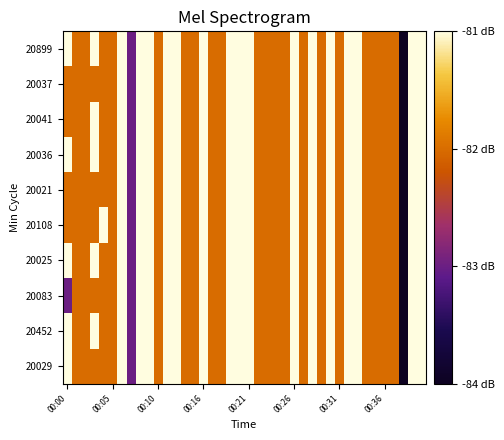

How many data points does each series have?

40